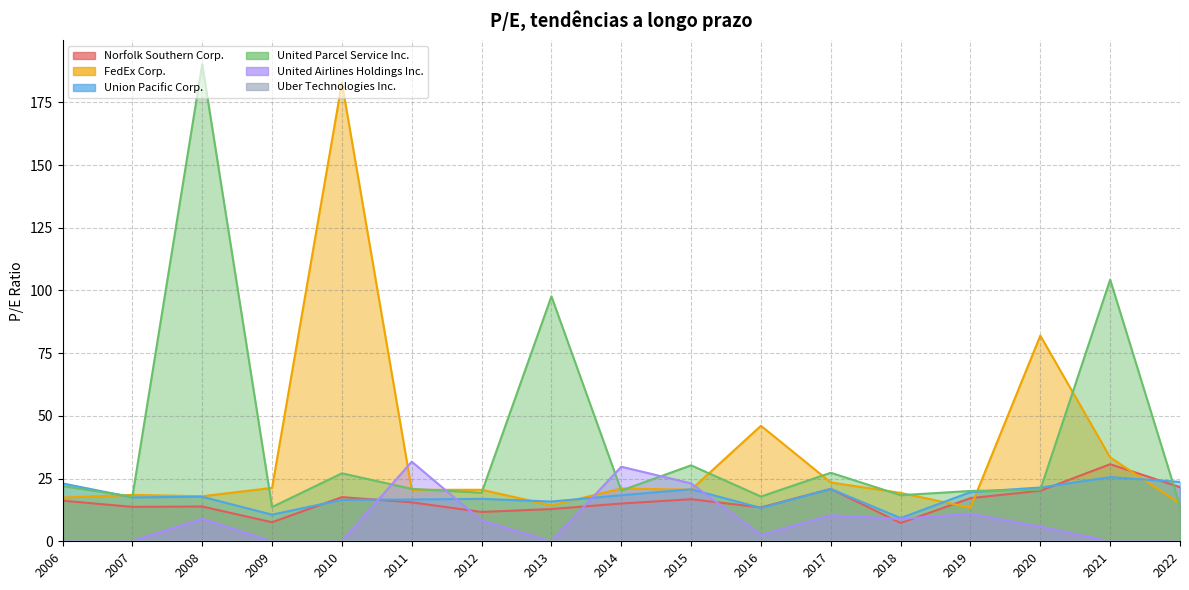

Where is the first local maximum for FedEx Corp.?

2007